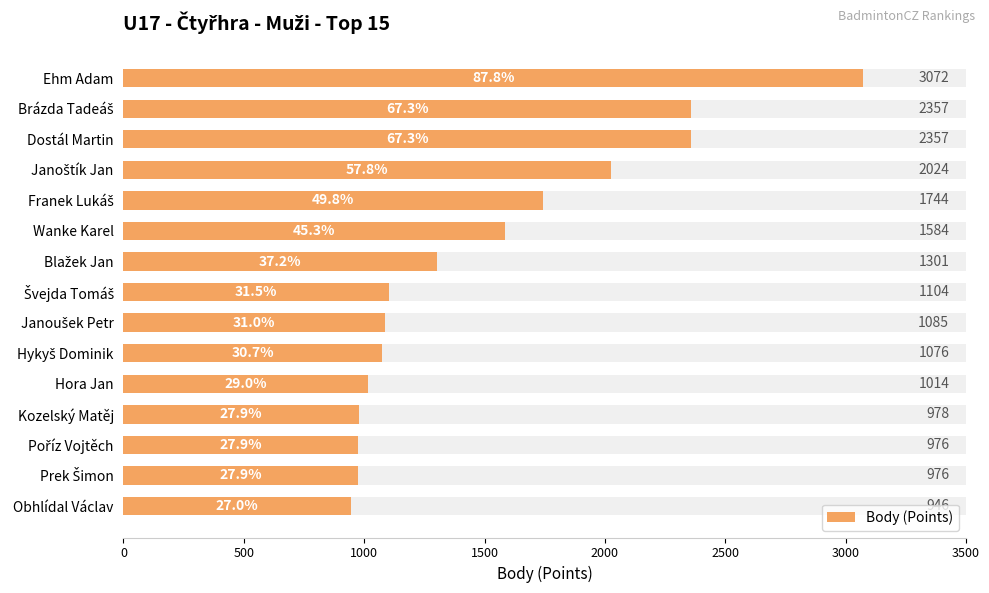

What is the sum of the values at Poříz Vojtěch and Obhlídal Václav?

1922